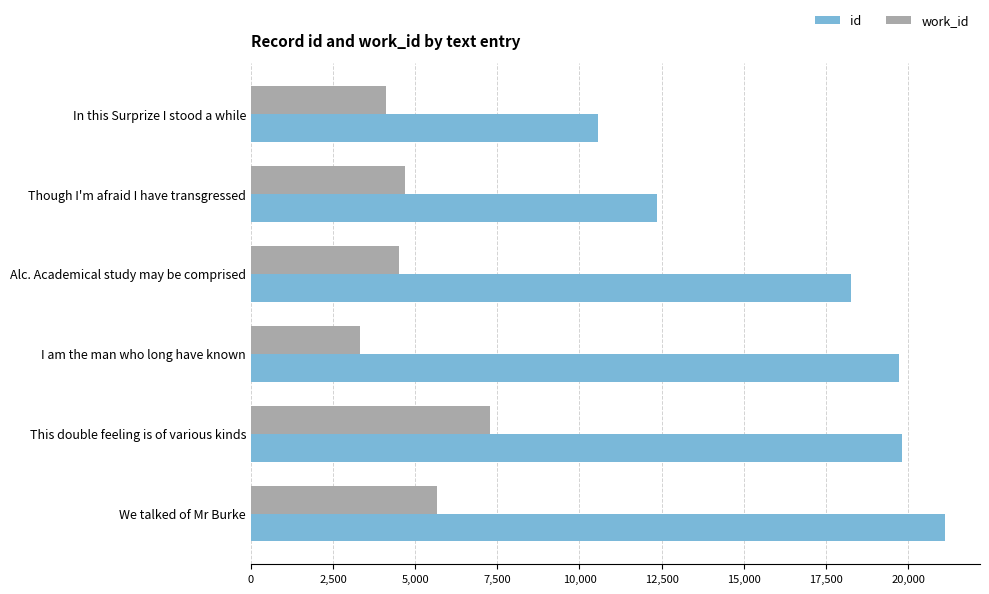

Rank the series by their maximum value, from lowest to highest.

work_id, id